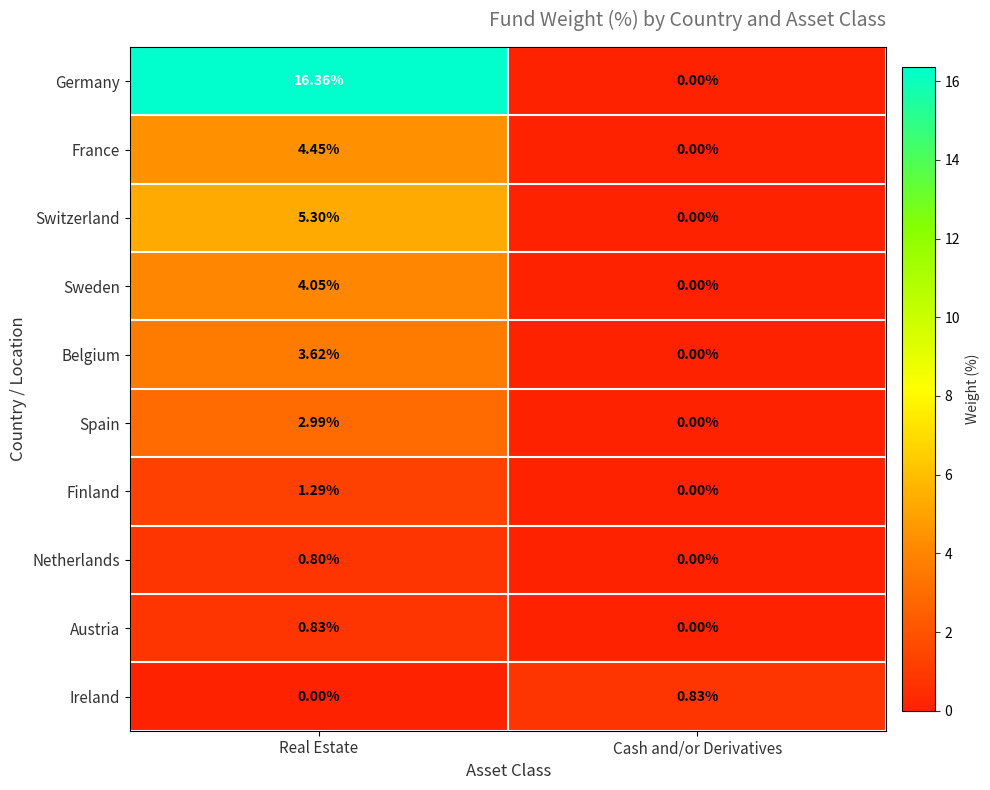

At Real Estate, list the series in order from smallest to largest.

Ireland, Netherlands, Austria, Finland, Spain, Belgium, Sweden, France, Switzerland, Germany